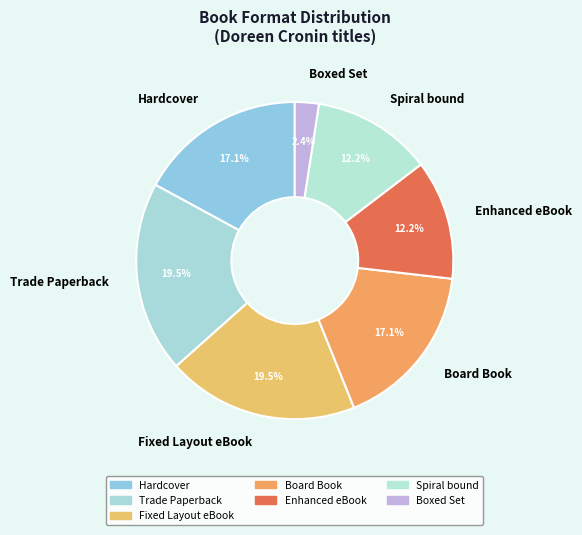

What is the smallest slice in the pie chart?

Boxed Set